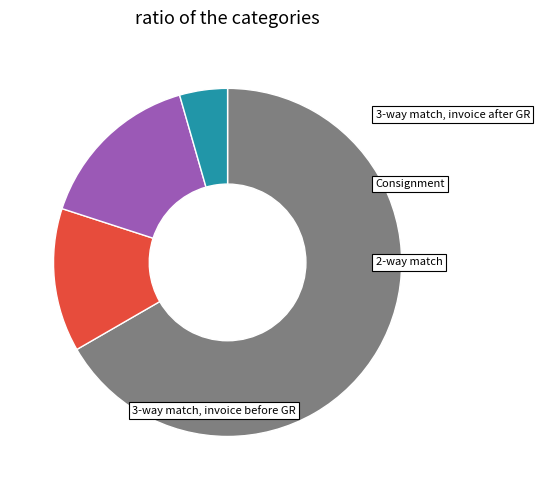

Is there a majority slice in this chart?

Yes